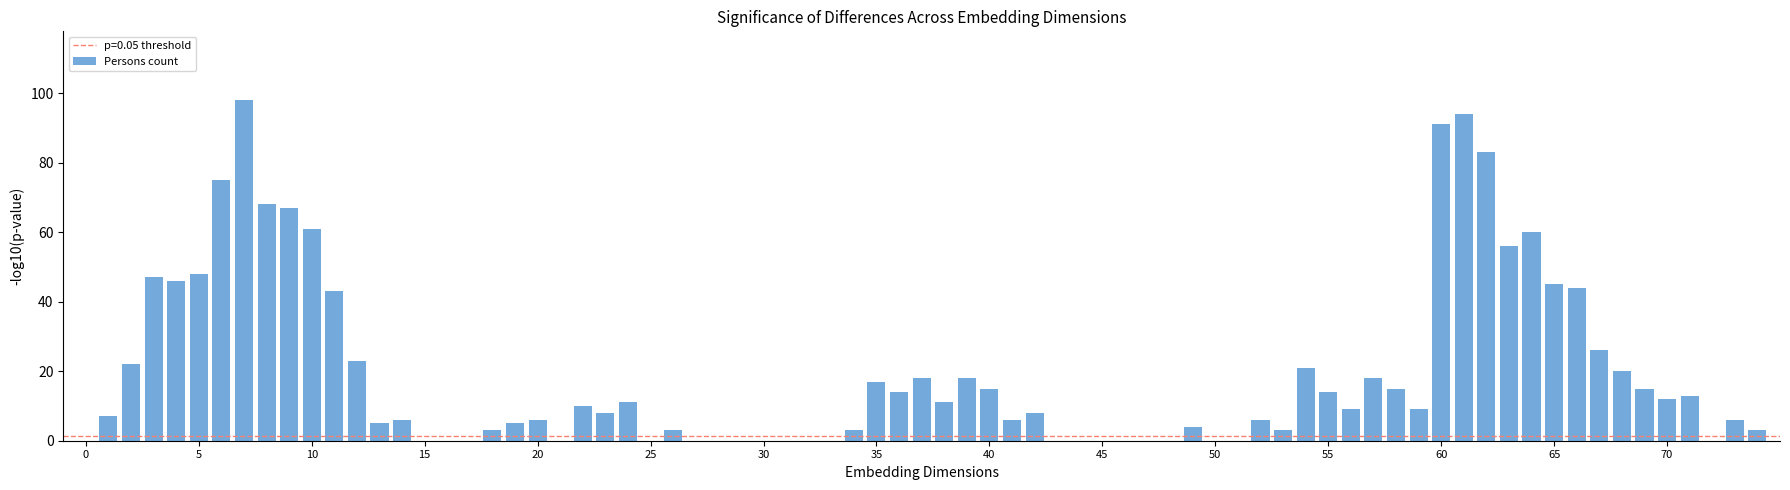

What is the maximum value shown in the chart?

98